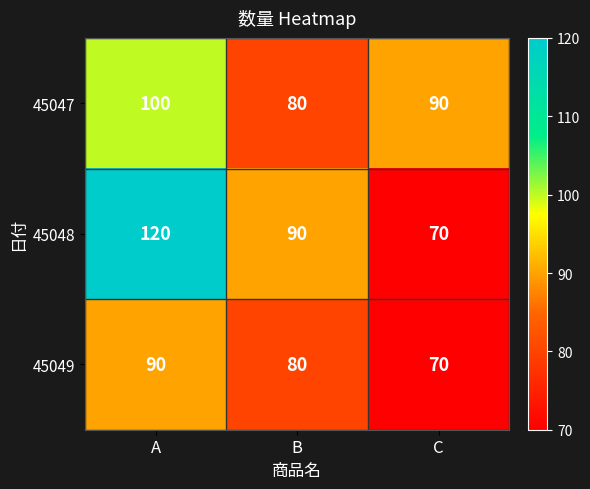

What is the minimum value shown in the chart?

70